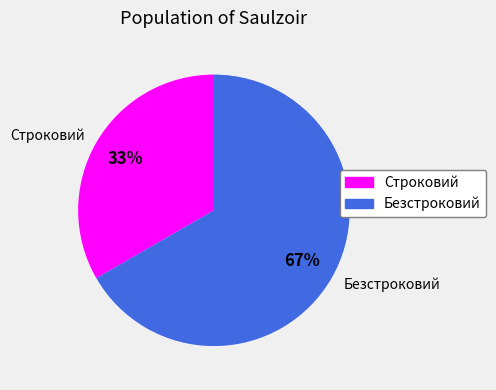

True or false: Безстроковий accounts for 67% of the total.

True